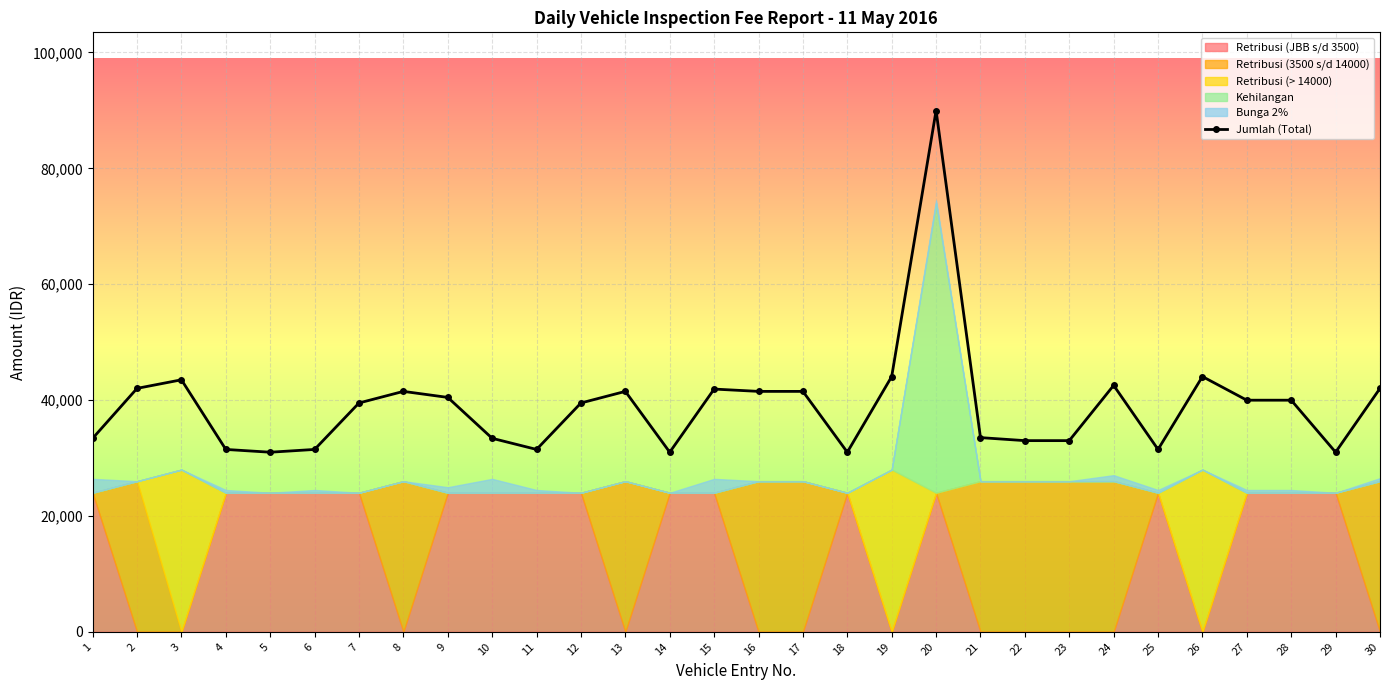

What is the average value?

39058